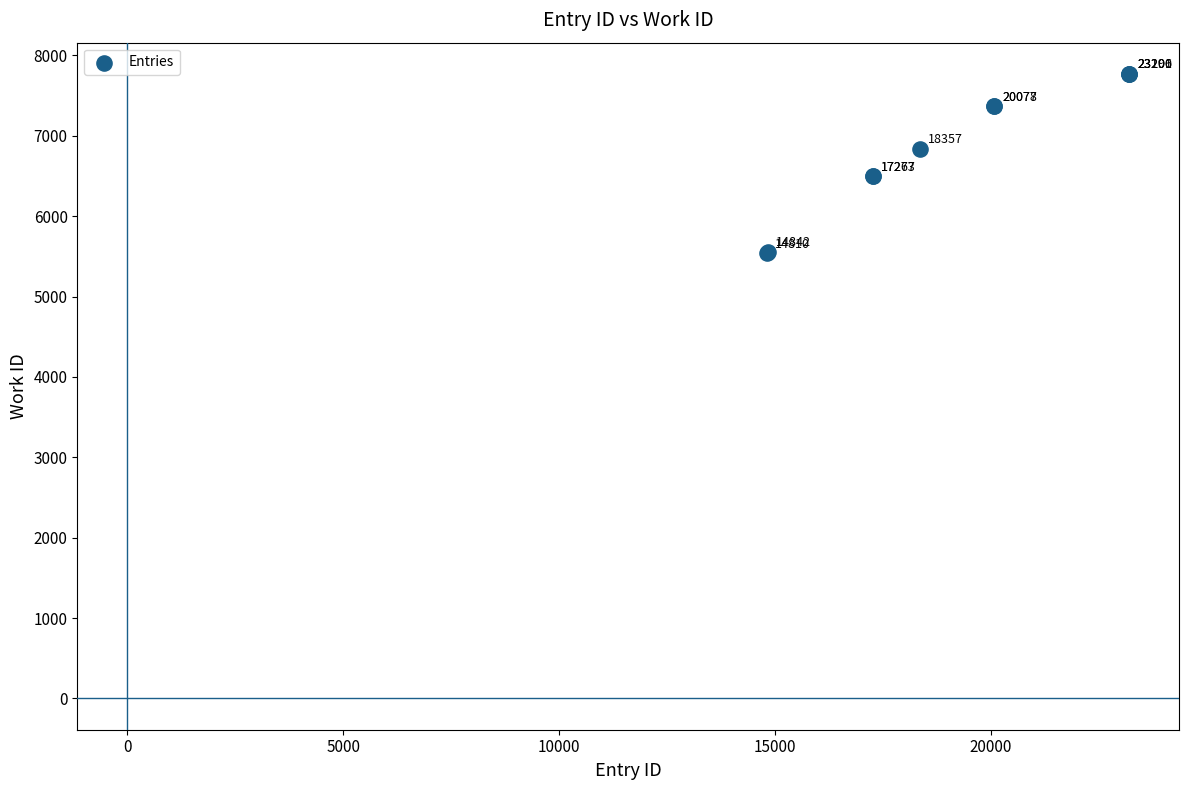

What Y value in the scatter plot is closest to 6654?

6495